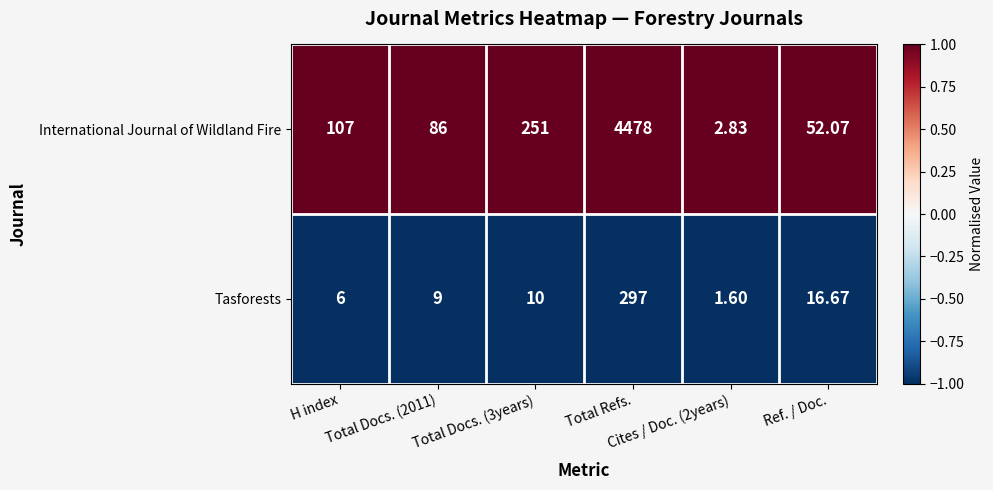

Which series has the widest spread of values?

International Journal of Wildland Fire